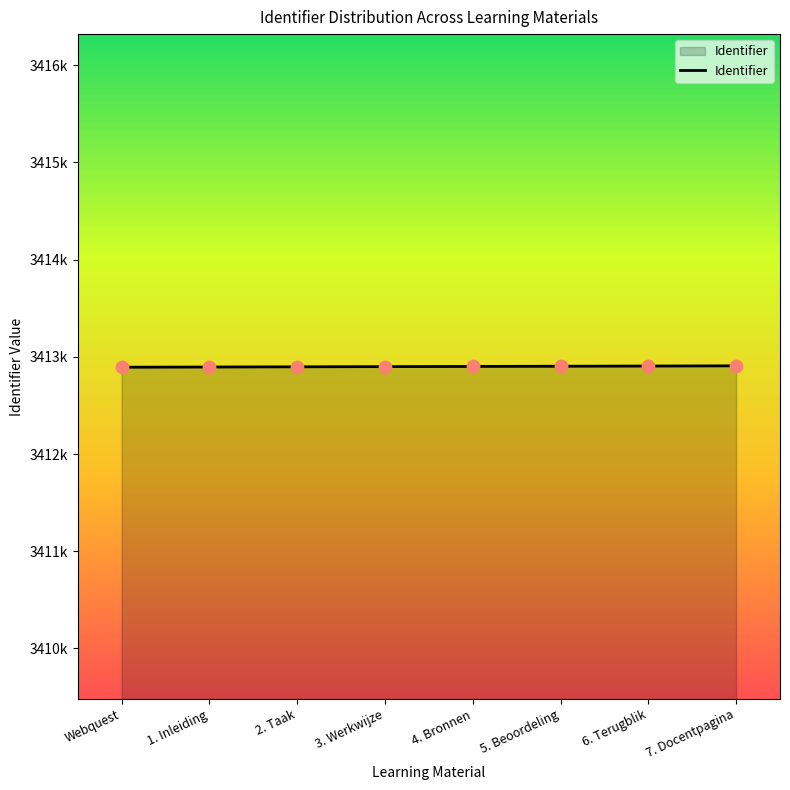

What is the ratio of the value at 7. Docentpagina to the value at Webquest?

1.0